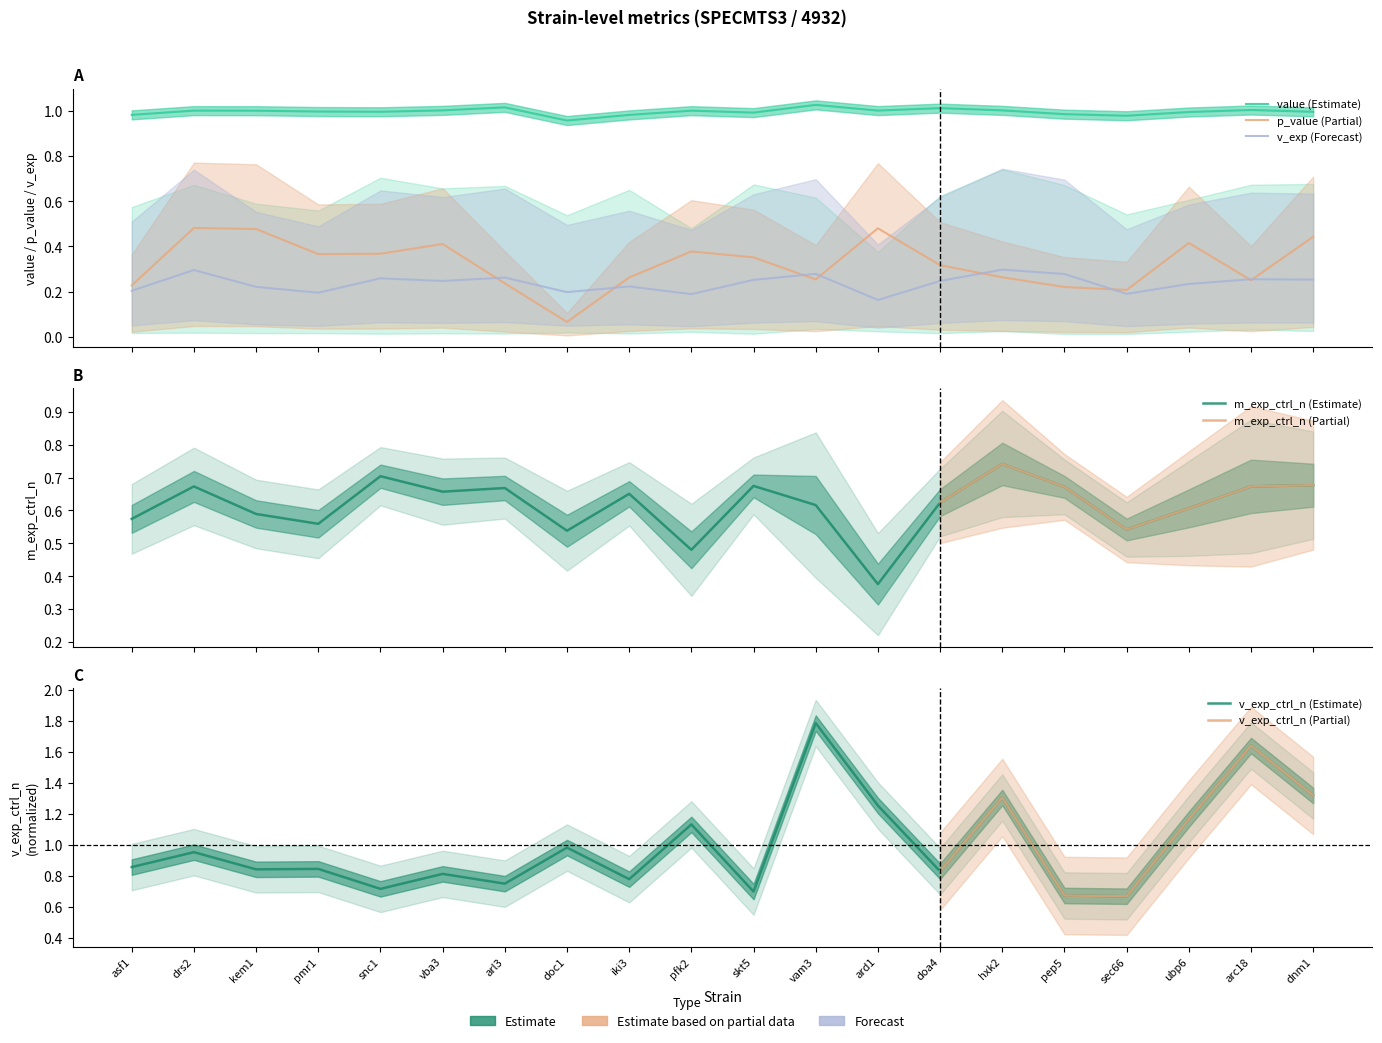

What is the average value of the p_value series?

0.3